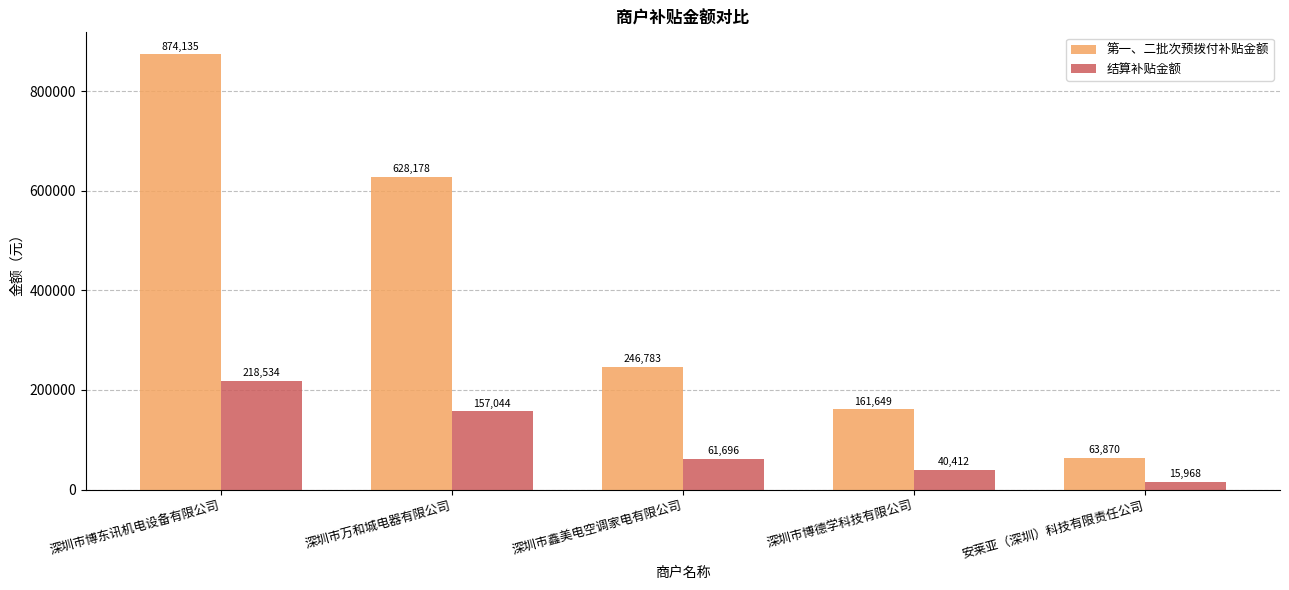

What is the total value across all series at 深圳市鑫美电空调家电有限公司?

308479.0